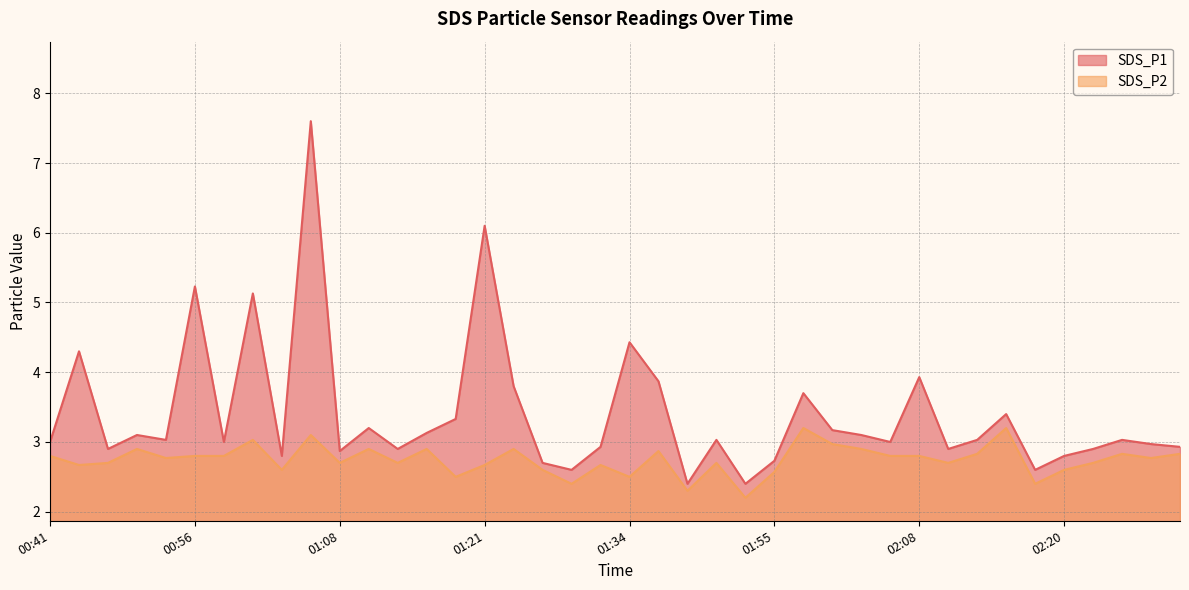

What is the maximum value shown in the chart?

7.6